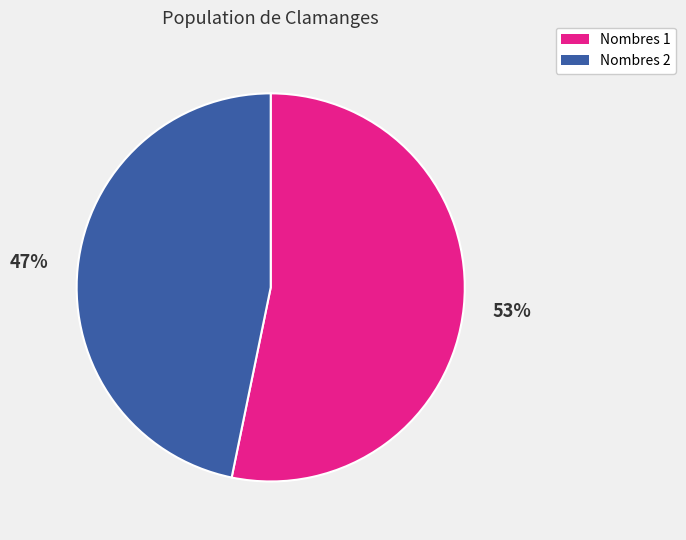

To the nearest percent, what is the average slice percentage?

50%